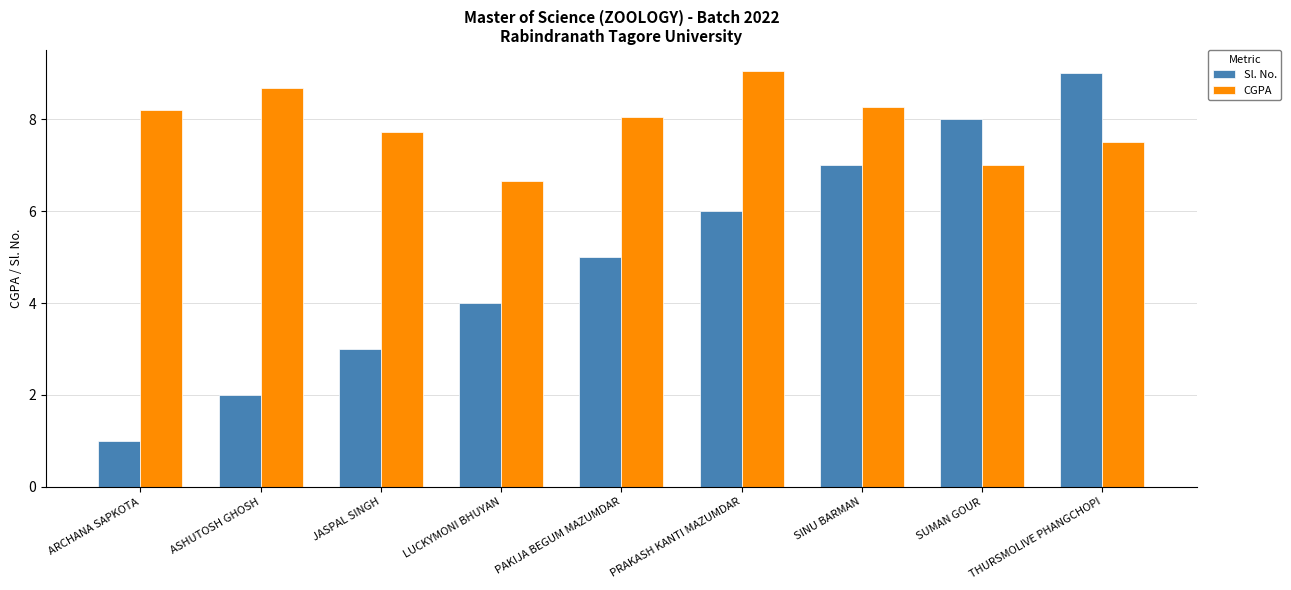

Which series has the widest spread of values?

Sl. No.